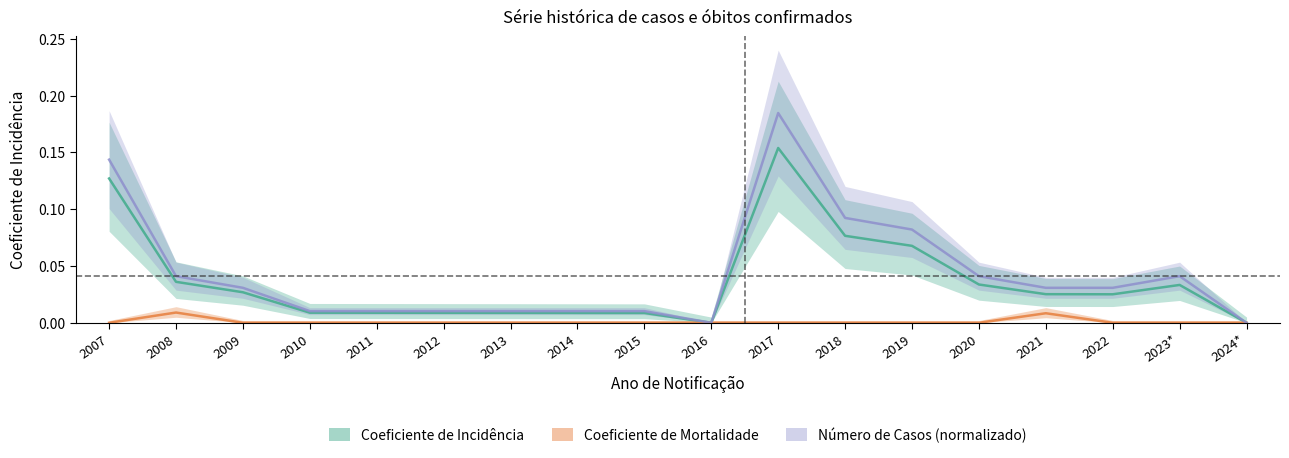

True or false: Número de Casos and Coeficiente de Incidência intersect in this chart.

False